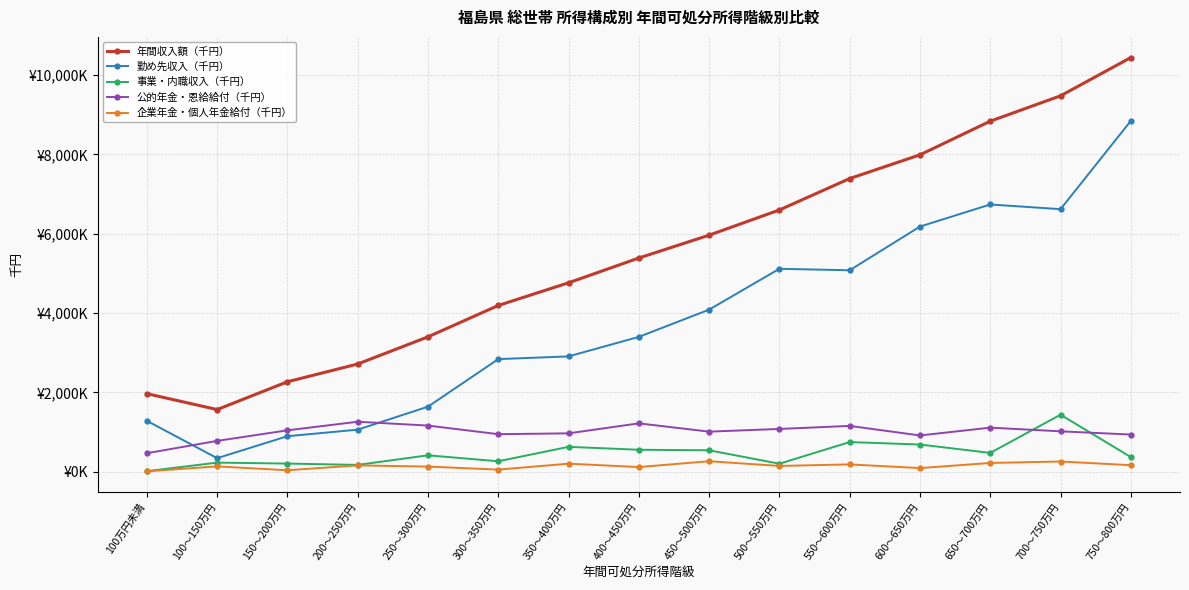

Where is the first local maximum for 勤め先収入（千円）?

500～550万円